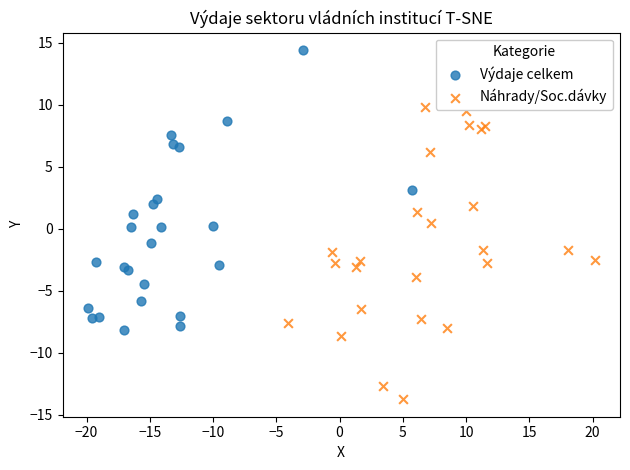

Which series contains the lowest Y value?

Náhrady/Soc.dávky